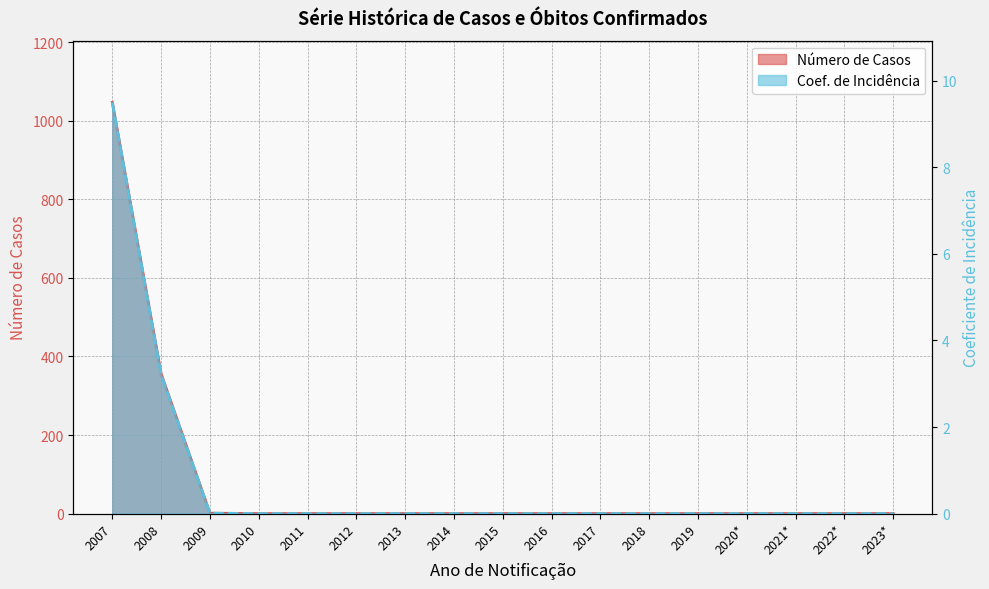

List the series in order of their peak value, lowest first.

Coeficiente de Incidência, Número de Casos